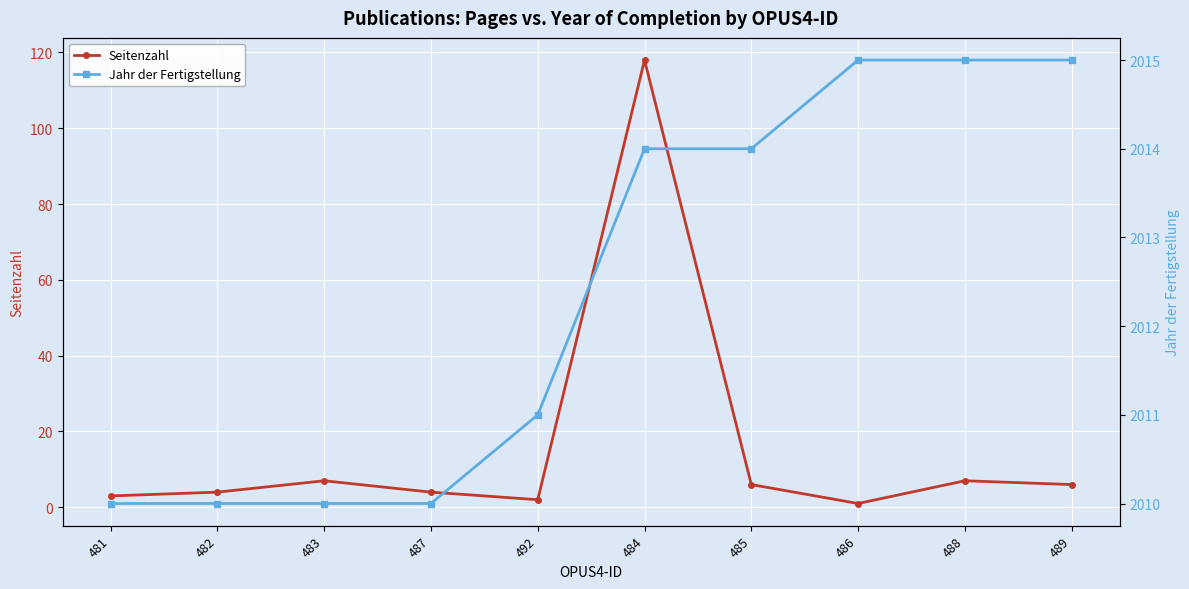

Is the value of Jahr der Fertigstellung at 486 greater than the value of Seitenzahl at 487?

Yes